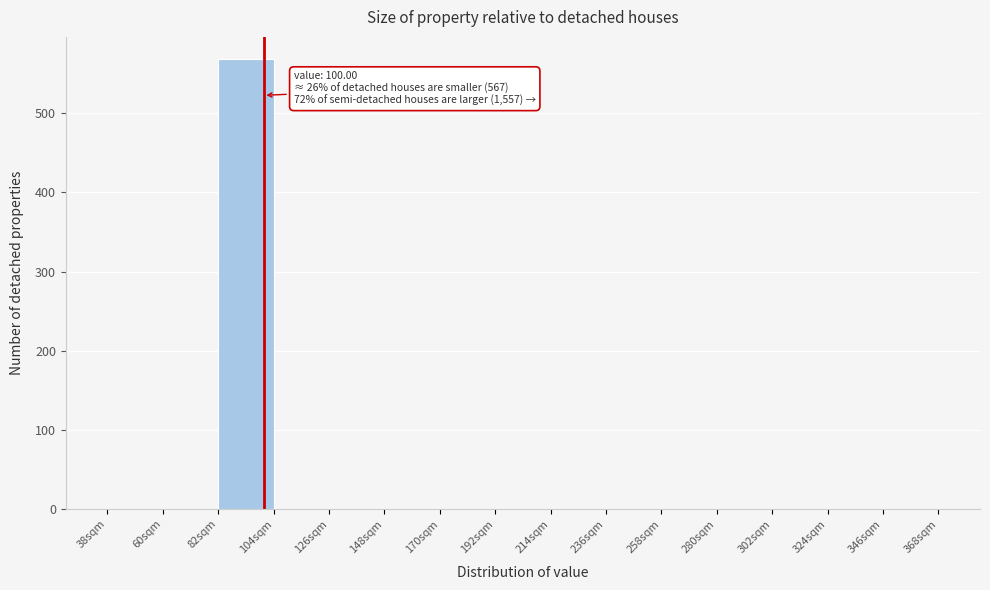

Which range on the x-axis has the tallest bar?

82 to 104